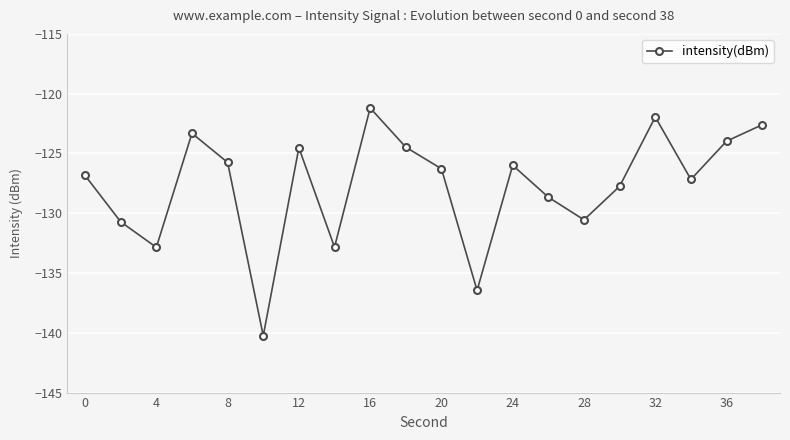

What is the difference between the maximum and second lowest values?

15.3